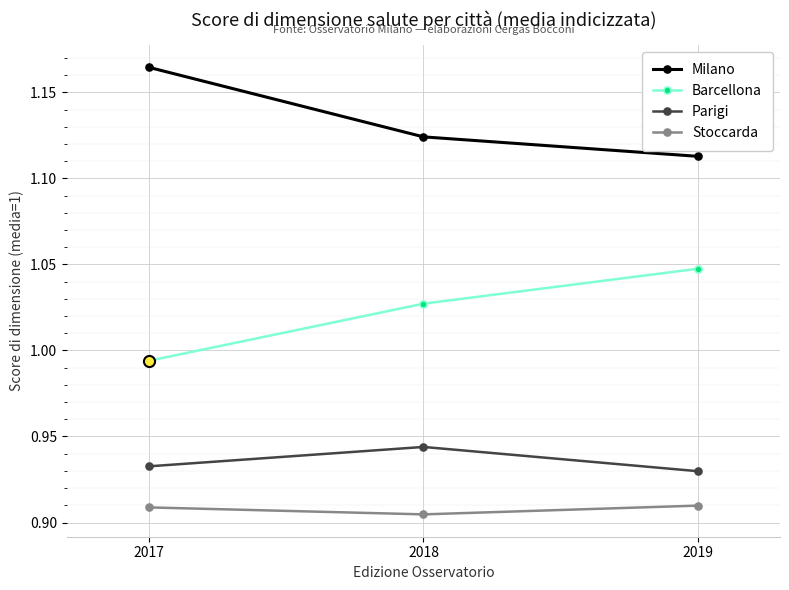

At which label does Milano reach its minimum?

2019